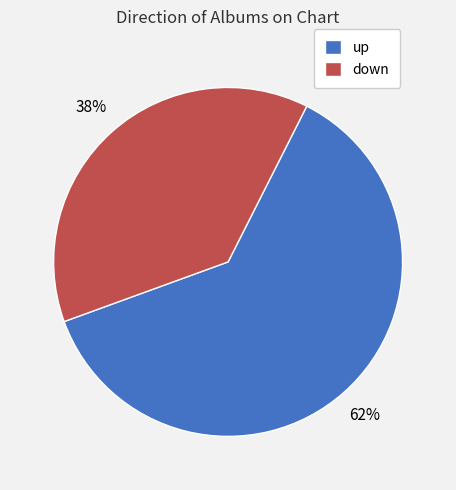

To the nearest percent, what is the combined percentage of down and up?

100%